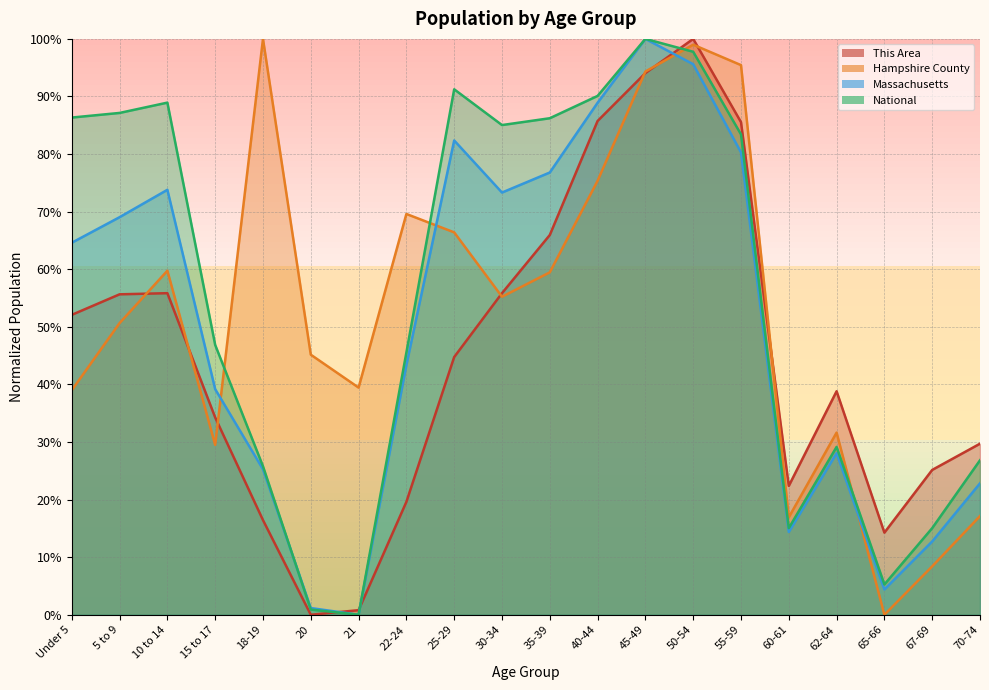

Is the value of Hampshire County at 20 greater than the value of This Area at 45-49?

No